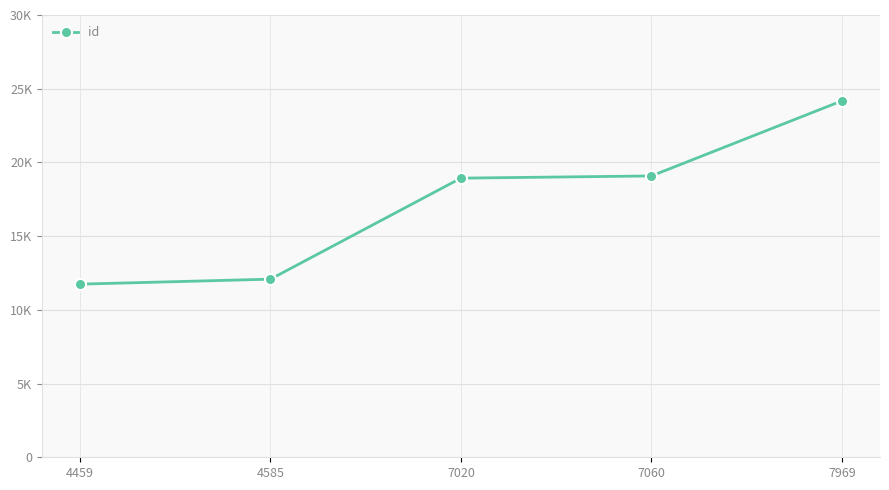

Reading left to right, list all the values displayed in this chart.

11744	12081	18934	19083	24176